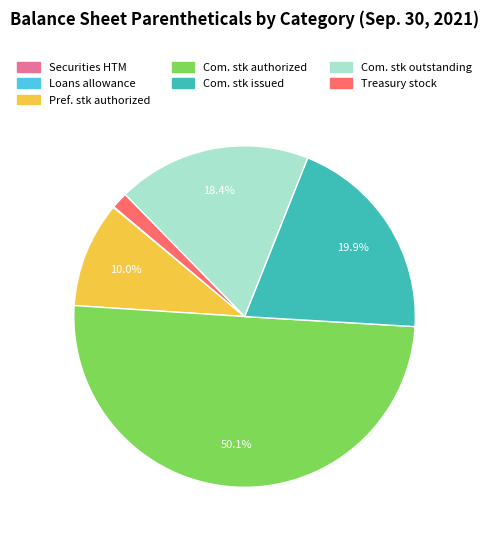

Combined, do Treasury stock and Com. stk authorized account for over 50%?

Yes